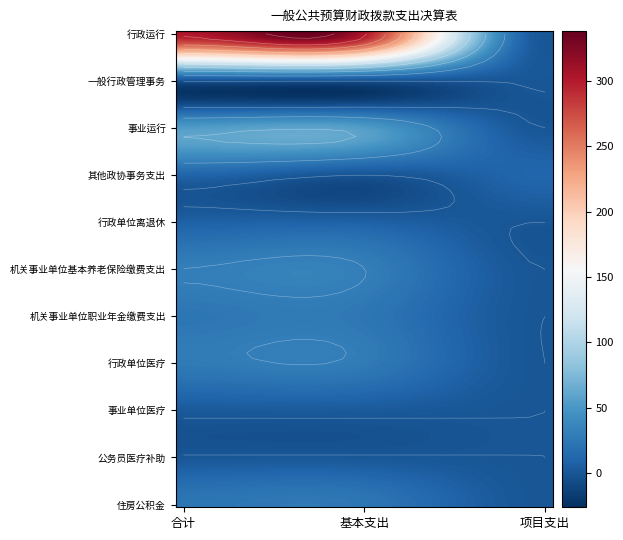

Is the value of 行政运行 at 2 greater than the value of 公务员医疗补助 at 2?

No